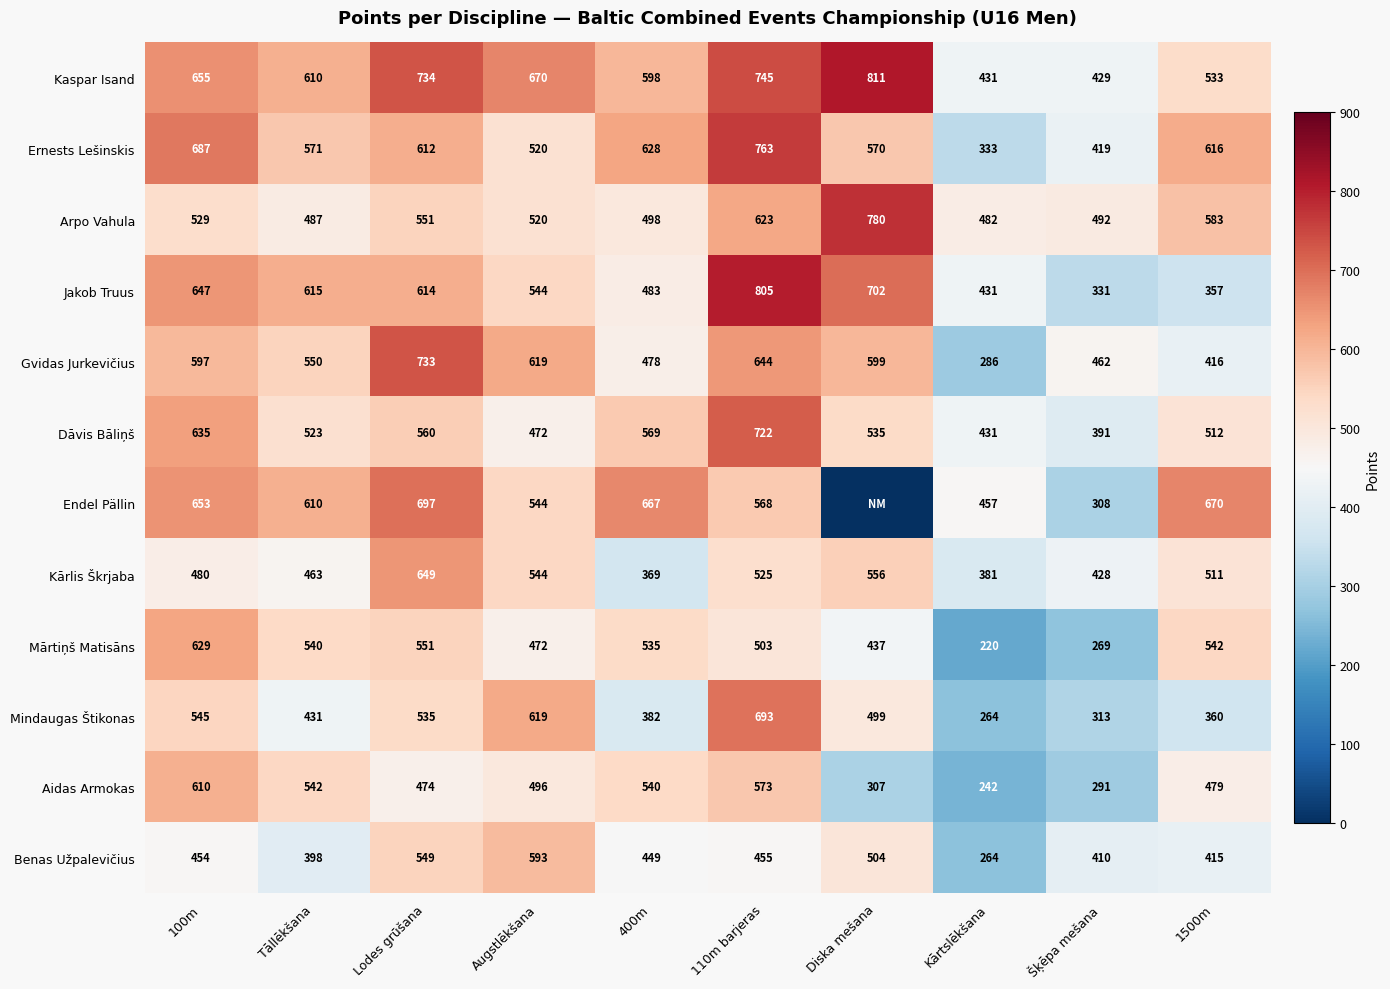

Which series changed the most between Tāllēkšana and Lodes grūšana?

Kārlis Škrjaba